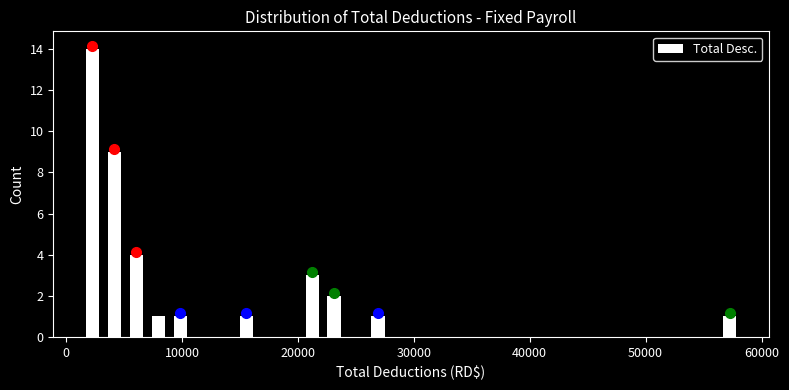

Read against the x-axis, roughly where is the centre of the tallest bar?

2000